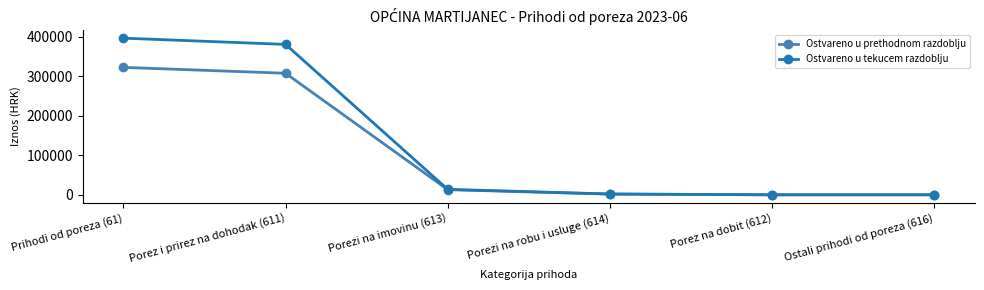

True or false: Ostvareno u prethodnom razdoblju has a value of 208524.4 at Ostali prihodi od poreza (616).

False